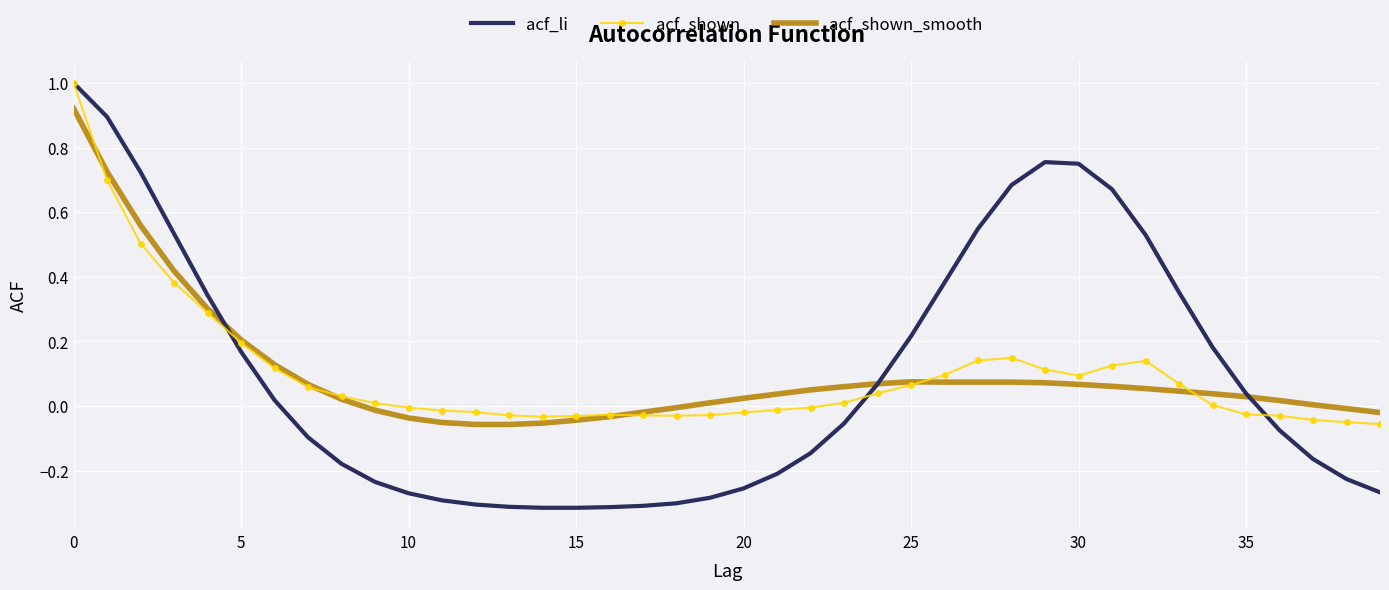

In acf_shown, how many points are higher than both neighbors (excluding endpoints)?

3